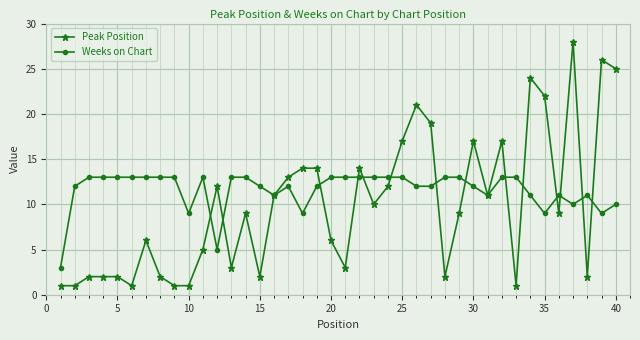

At how many categories does at least one series exceed 8?

39